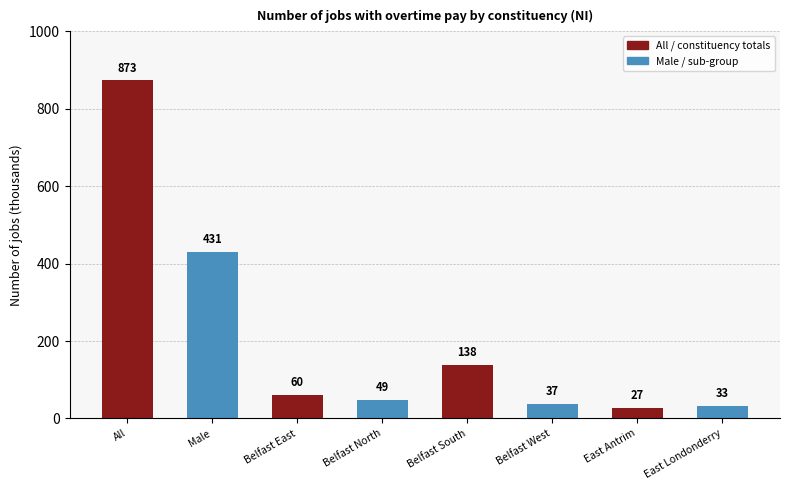

What is the minimum value shown in the chart?

27